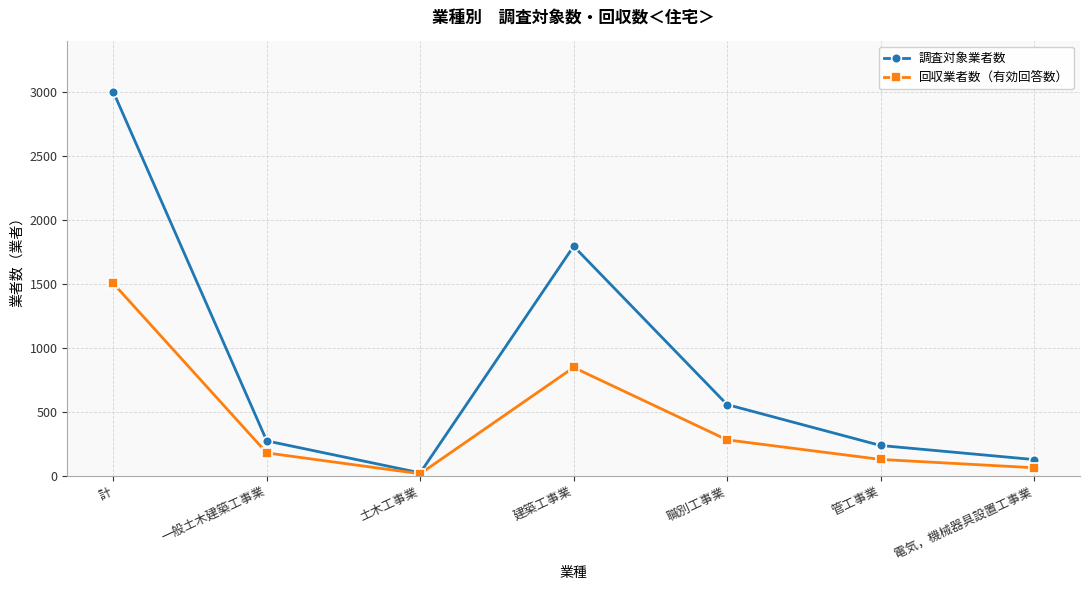

What is the label of the 4th point from the left?

建築工事業